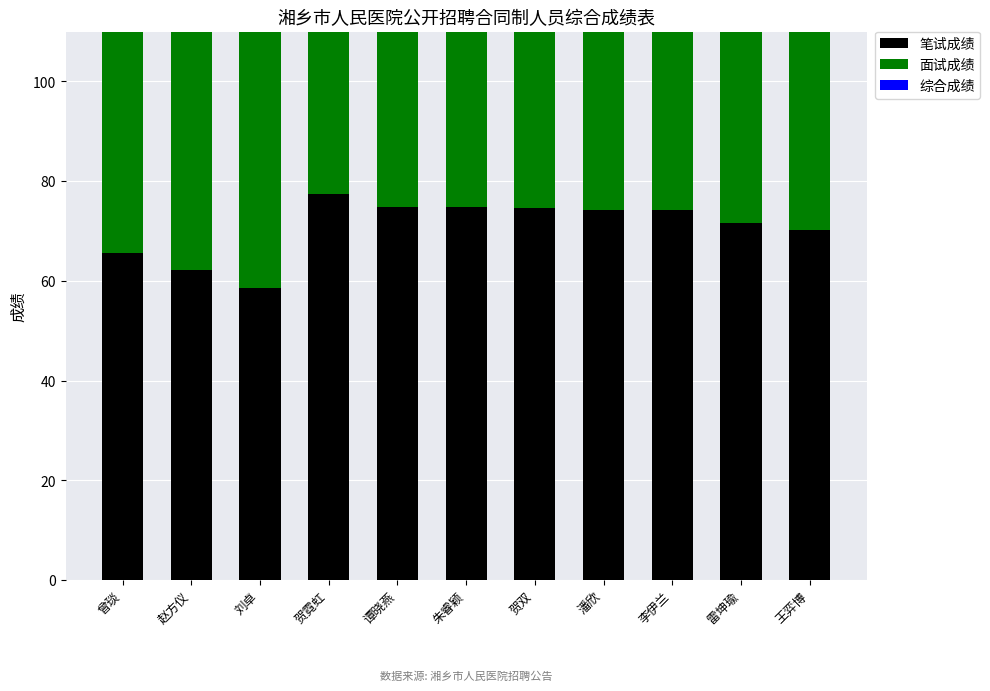

What is the total value across all series at 雷坤瑜?

216.6